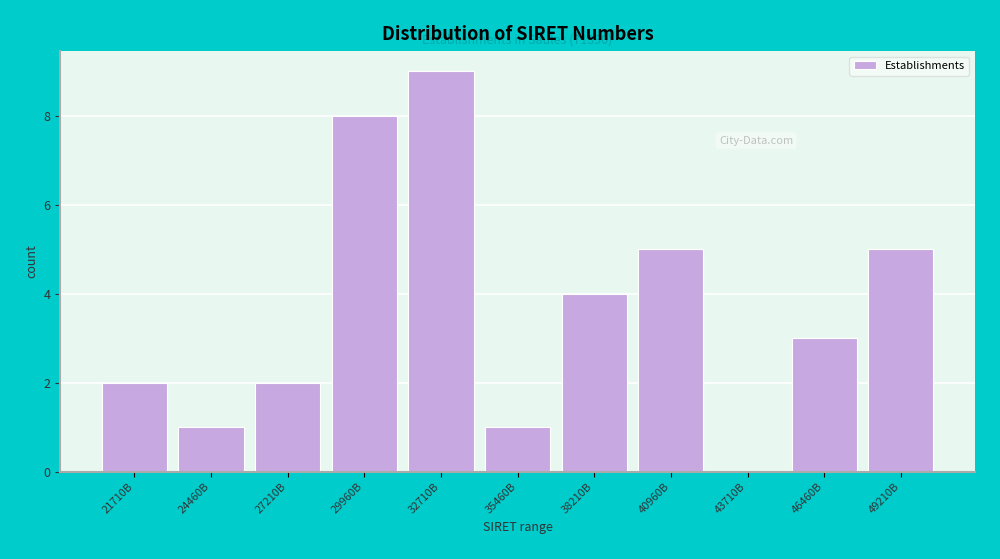

Reading left to right, what are all the values shown in this chart?

21710B=2	24460B=1	27210B=2	29960B=8	32710B=9	35460B=1	38210B=4	40960B=5	43710B=0	46460B=3	49210B=5